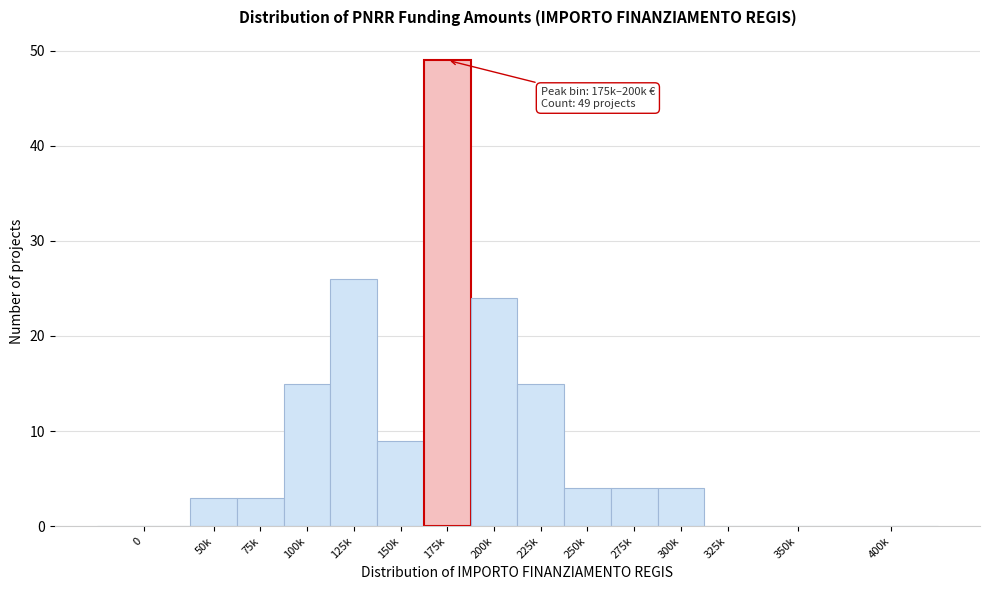

Reading left to right, transcribe all the data shown in this chart.

0=0	50k=3	75k=3	100k=15	125k=26	150k=9	175k=49	200k=24	225k=15	250k=4	275k=4	300k=4	325k=0	350k=0	400k=0